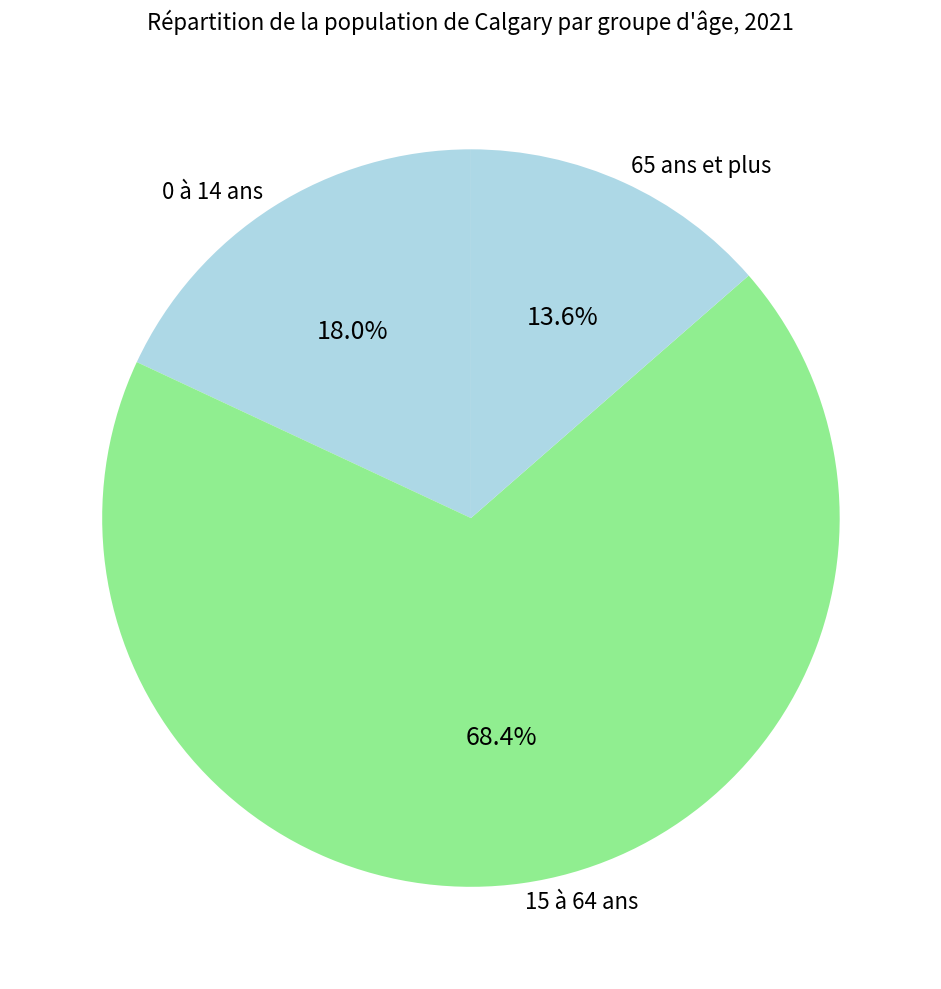

Approximately how many times larger is the value at 15 à 64 ans compared to 0 à 14 ans?

3.8